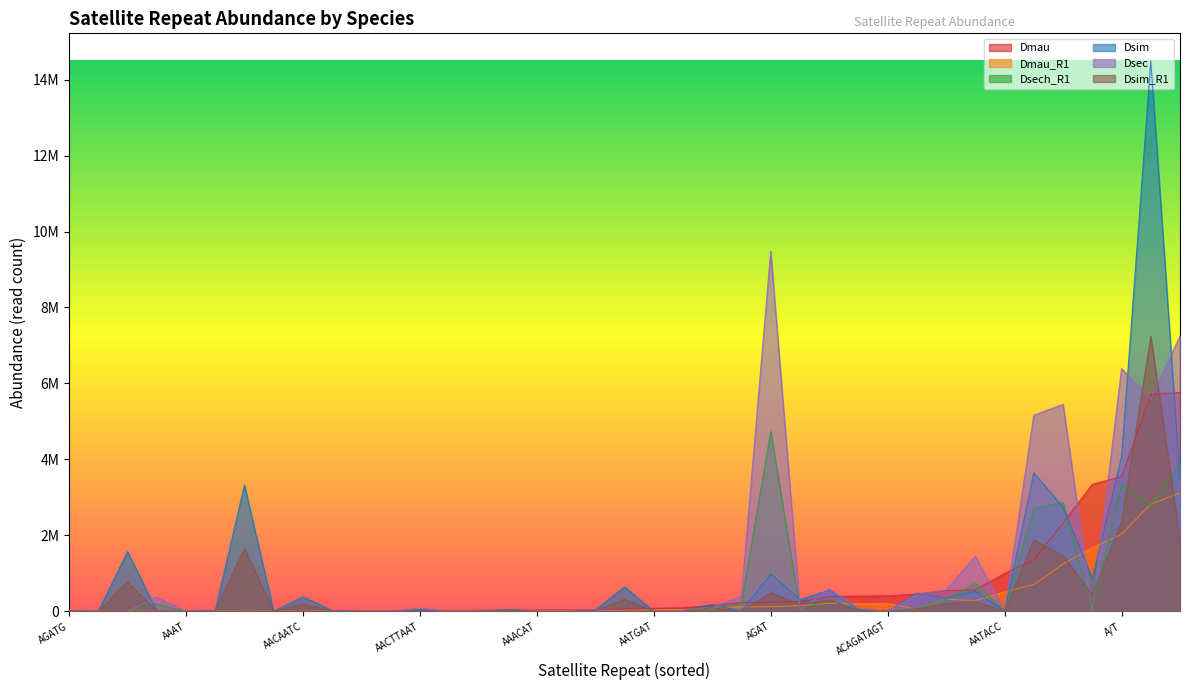

Where is Dsim nearest to the value 7246233?

A/T